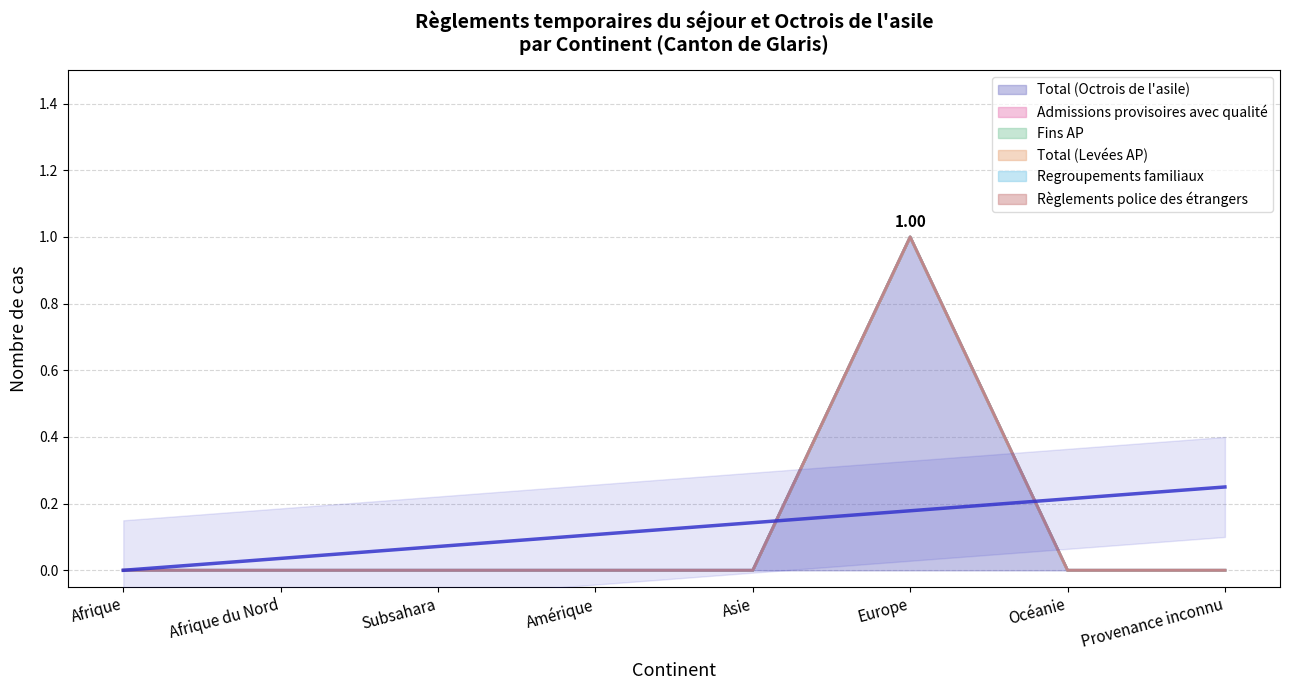

In Total (Octrois de l'asile), how many points are higher than both neighbors (excluding endpoints)?

1